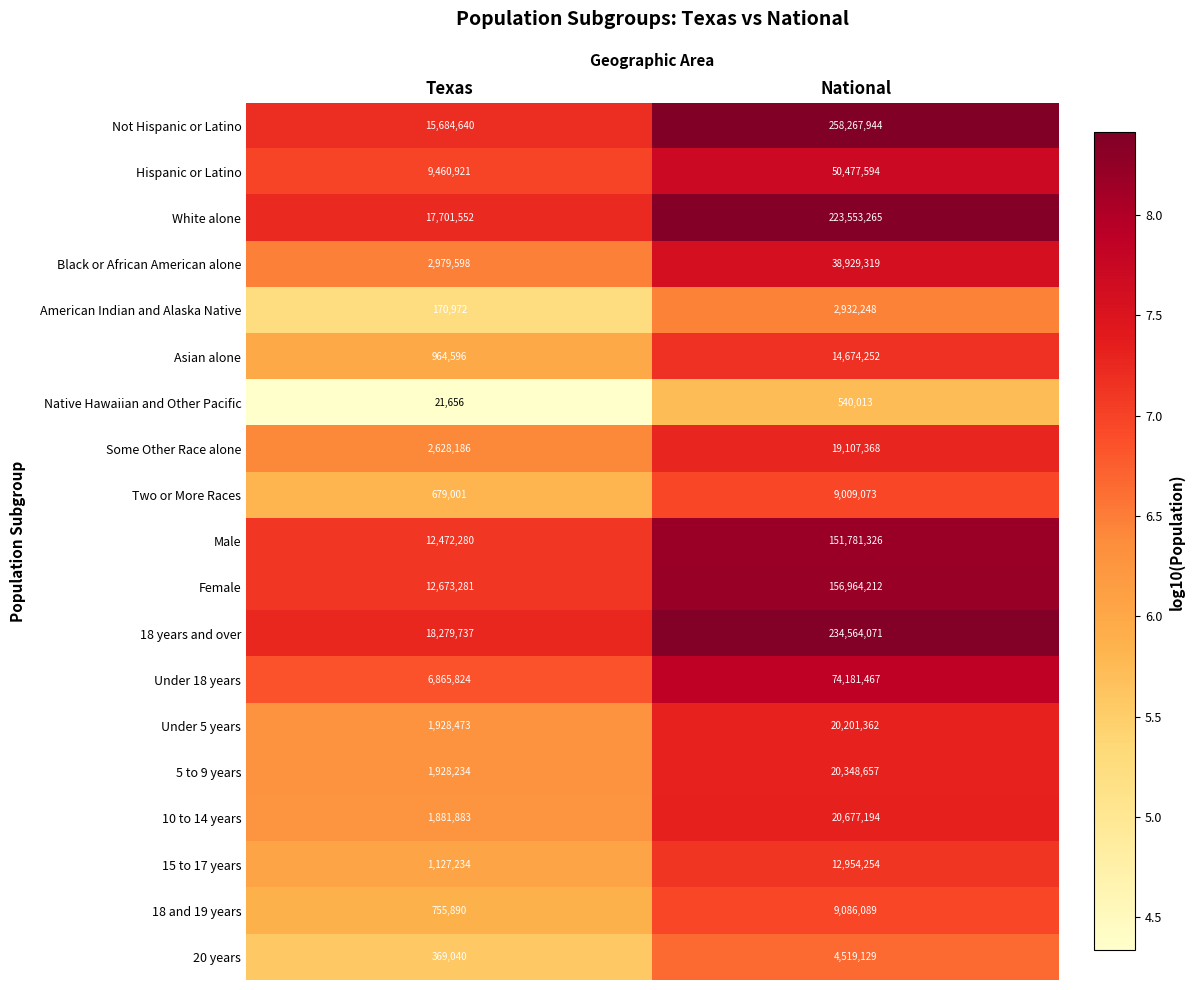

At Texas, list the series in order from largest to smallest.

18 years and over, White alone, Not Hispanic or Latino, Female, Male, Hispanic or Latino, Under 18 years, Black or African American alone, Some Other Race alone, Under 5 years, 5 to 9 years, 10 to 14 years, 15 to 17 years, Asian alone, 18 and 19 years, Two or More Races, 20 years, American Indian and Alaska Native, Native Hawaiian and Other Pacific